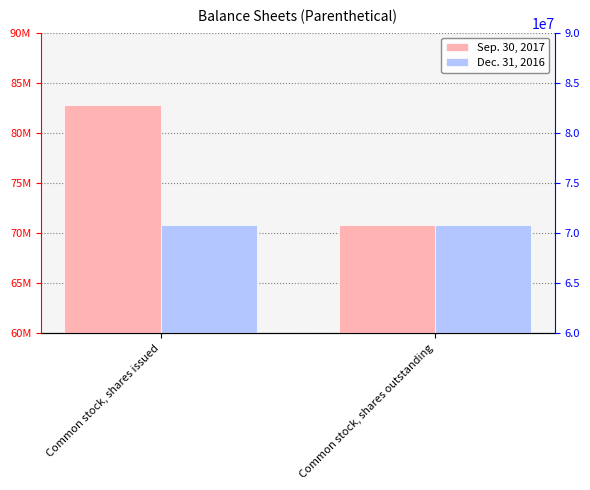

True or false: Dec. 31, 2016 has a value of 28578262 at Common stock, shares outstanding.

False